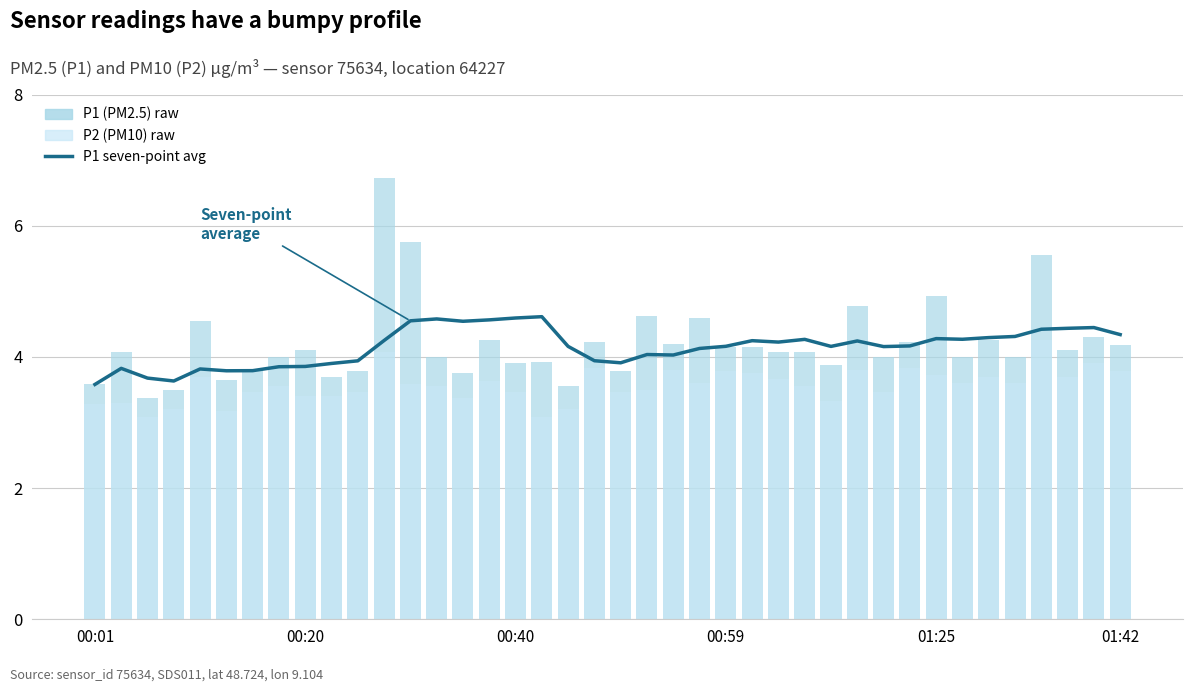

Reading left to right, transcribe all the data shown in this chart.

P1 seven-point average: 3.6	3.8	3.7	3.6	3.8	3.8	3.8	3.9	3.9	3.9	3.9	4.2	4.5	4.6	4.5	4.6	4.6	4.6	4.2	3.9	3.9	4.0	4.0	4.1	4.2	4.2	4.2	4.3	4.2	4.2	4.2	4.2	4.3	4.3	4.3	4.3	4.4	4.4	4.4	4.3
P1 (PM2.5 raw): 3.6	4.1	3.4	3.5	4.5	3.6	3.8	4.0	4.1	3.7	3.8	6.7	5.8	4.0	3.8	4.2	3.9	3.9	3.5	4.2	3.8	4.6	4.2	4.6	4.2	4.2	4.1	4.1	3.9	4.8	4.0	4.2	4.9	4.0	4.2	4.0	5.5	4.1	4.3	4.2
P2 (PM10 raw): 3.3	3.3	3.1	3.2	3.7	3.2	3.5	3.5	3.4	3.4	3.5	4.1	3.6	3.5	3.4	3.6	3.5	3.1	3.2	3.8	3.5	3.5	3.8	3.6	3.8	3.8	3.7	3.5	3.3	3.8	3.5	3.8	3.7	3.6	3.7	3.6	4.2	3.7	3.9	3.8